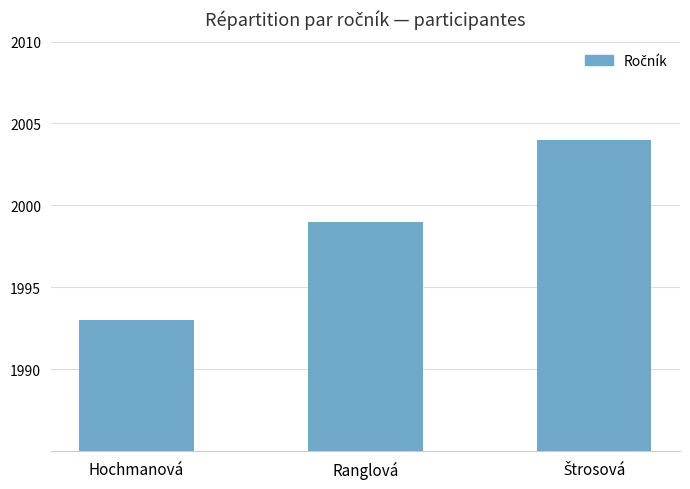

Count the values in the range 1993 to 2004.

3